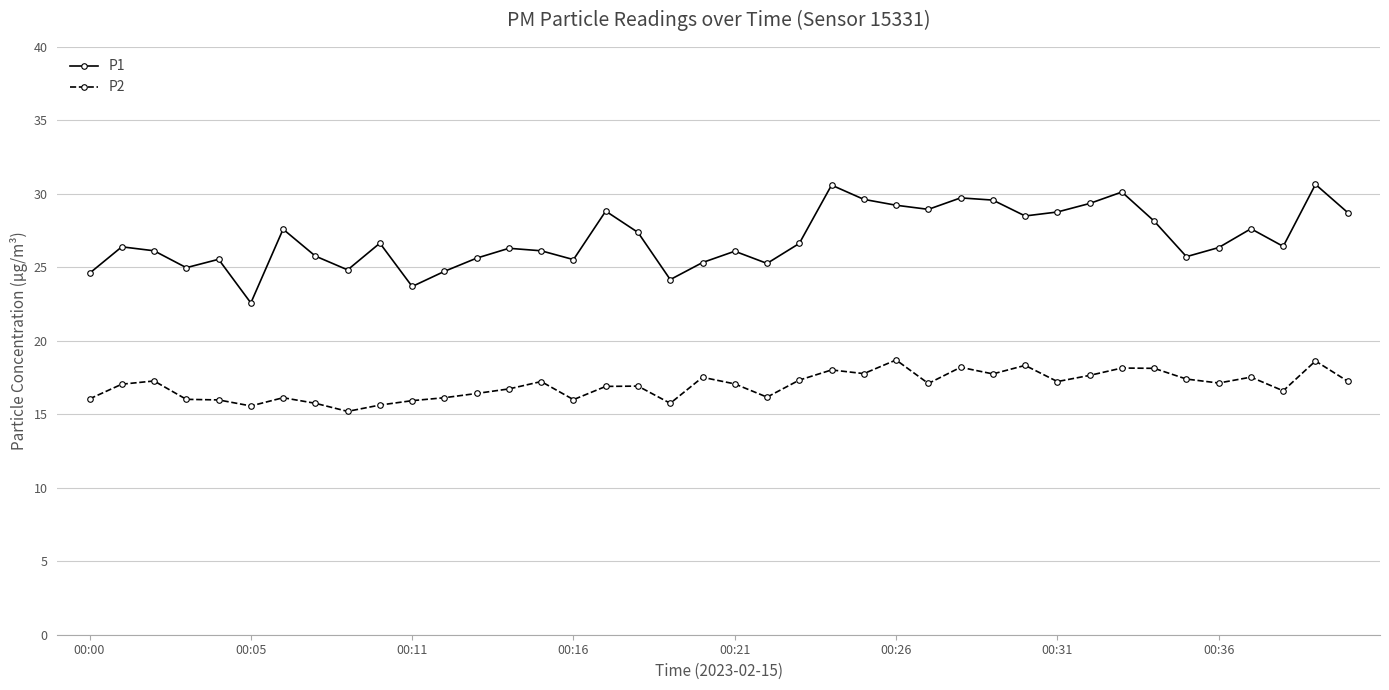

What is the value of the P2 point at the 22nd from the left?

16.2